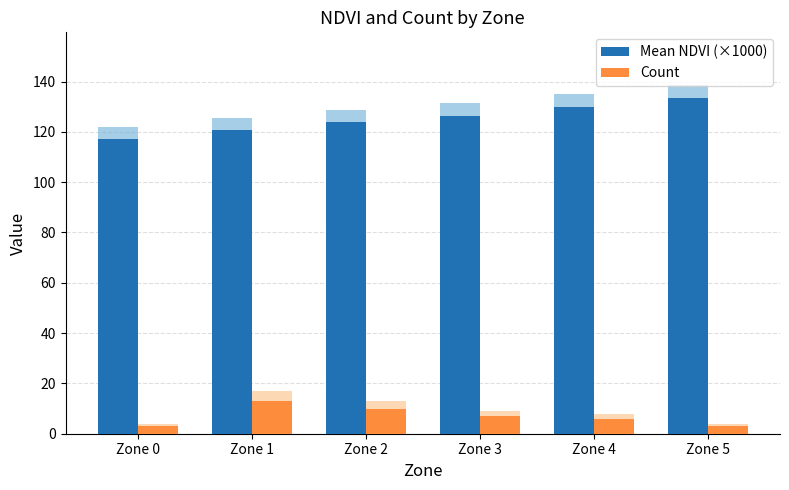

Is it true that Count equals 20.2 at Zone 1?

False